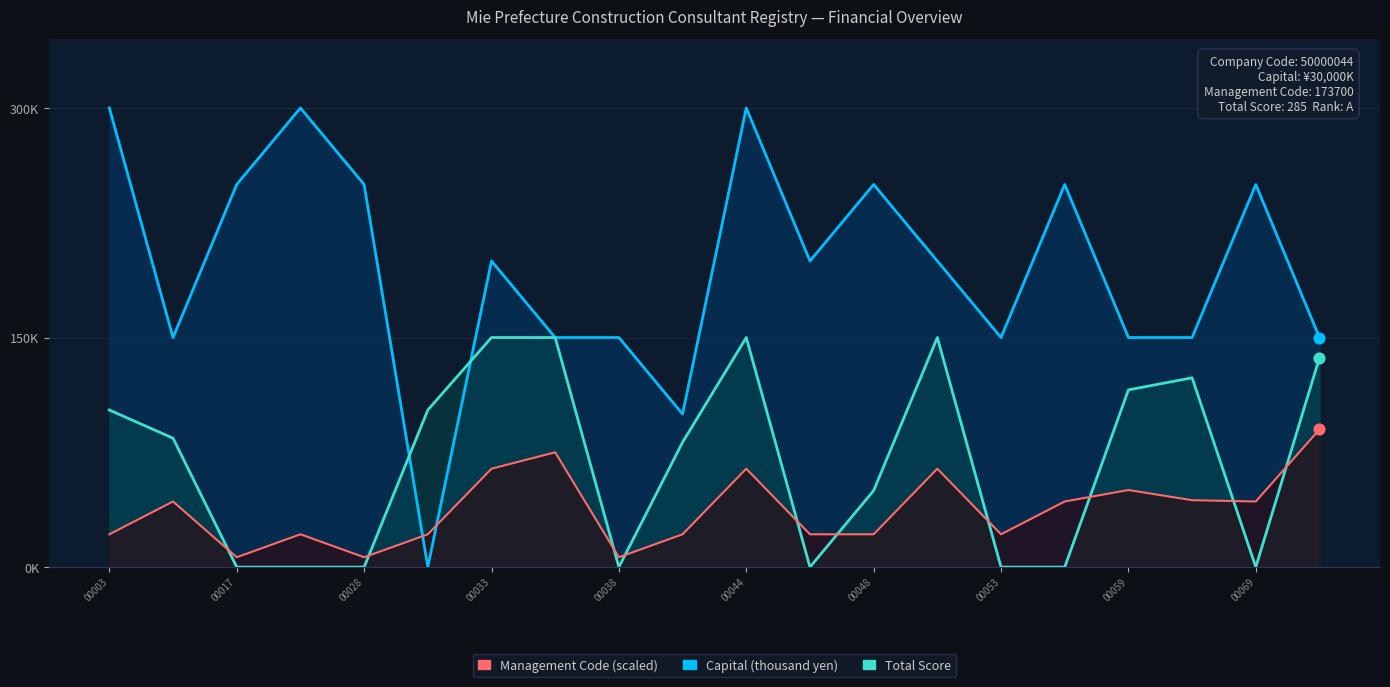

At which category is the sum across all series the highest?

00044